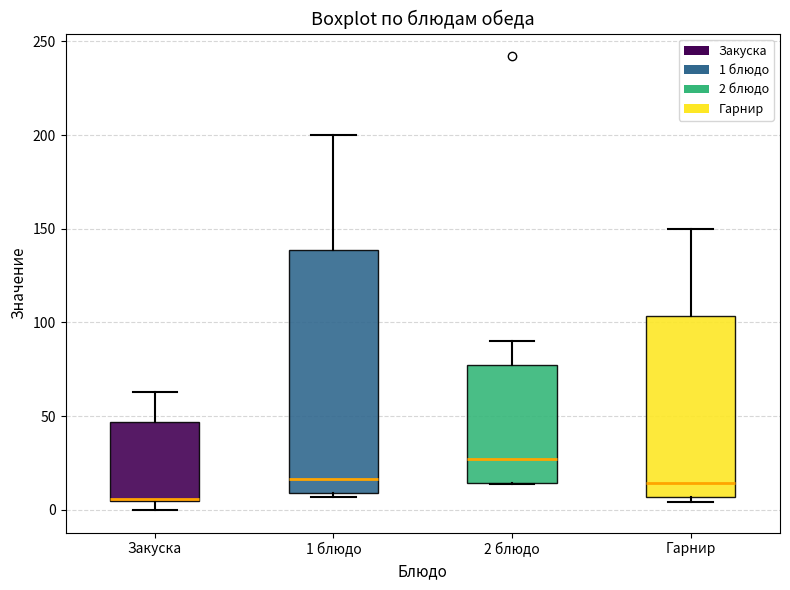

Comparing the boxes themselves (not the whiskers), which one is the tallest?

1 блюдо